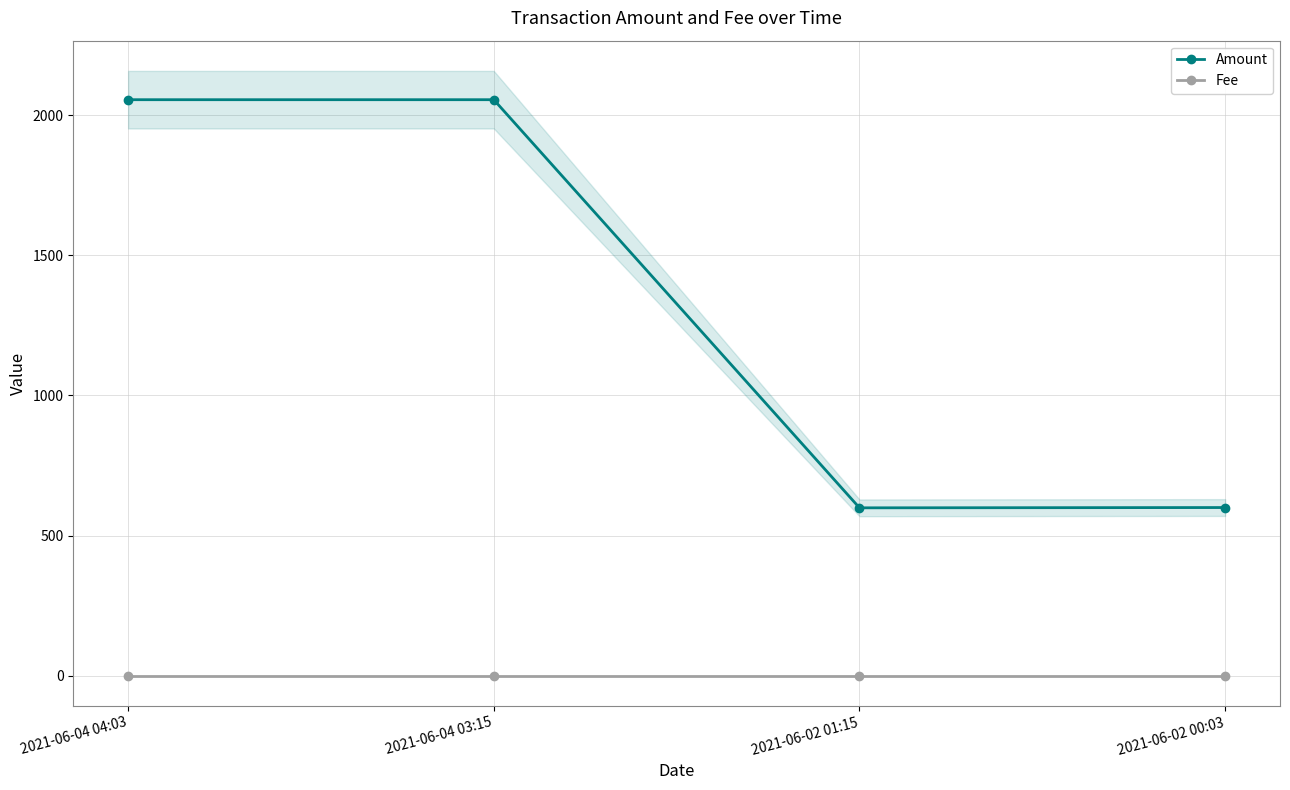

Rank the series at 2021-06-02 00:03 from lowest to highest value.

Fee, Amount